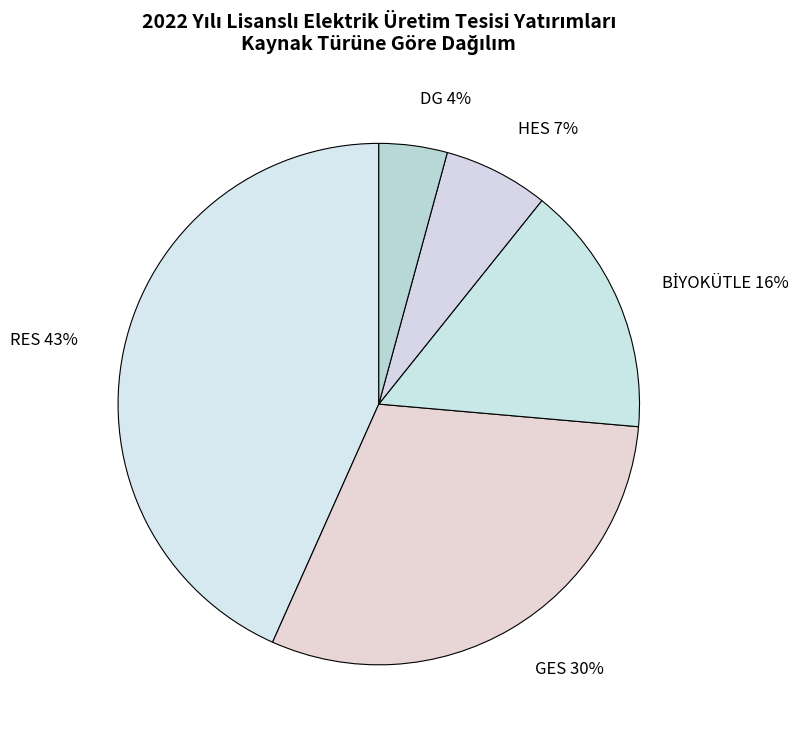

The RES slice represents 43% of the pie. True or false?

True